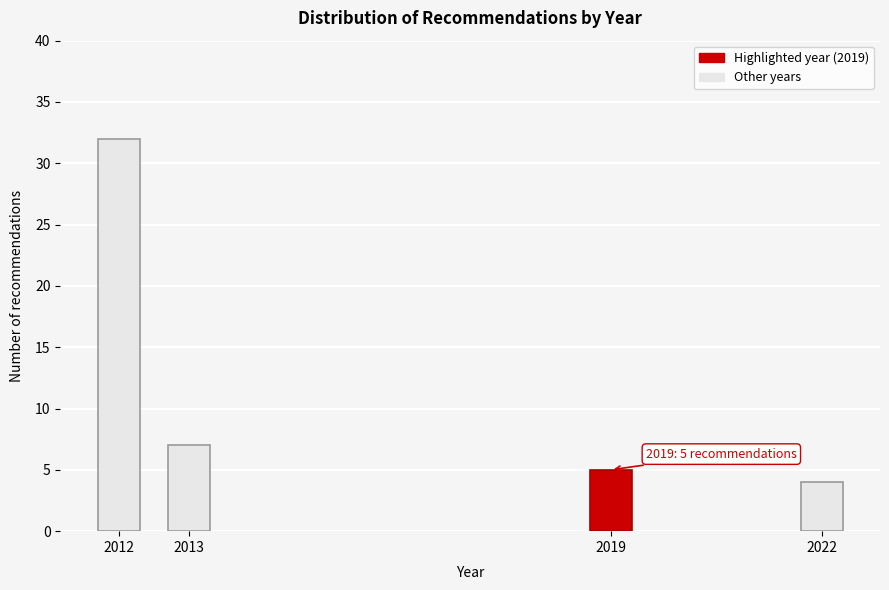

Reading left to right, what are all the values shown in this chart?

32	7	5	4